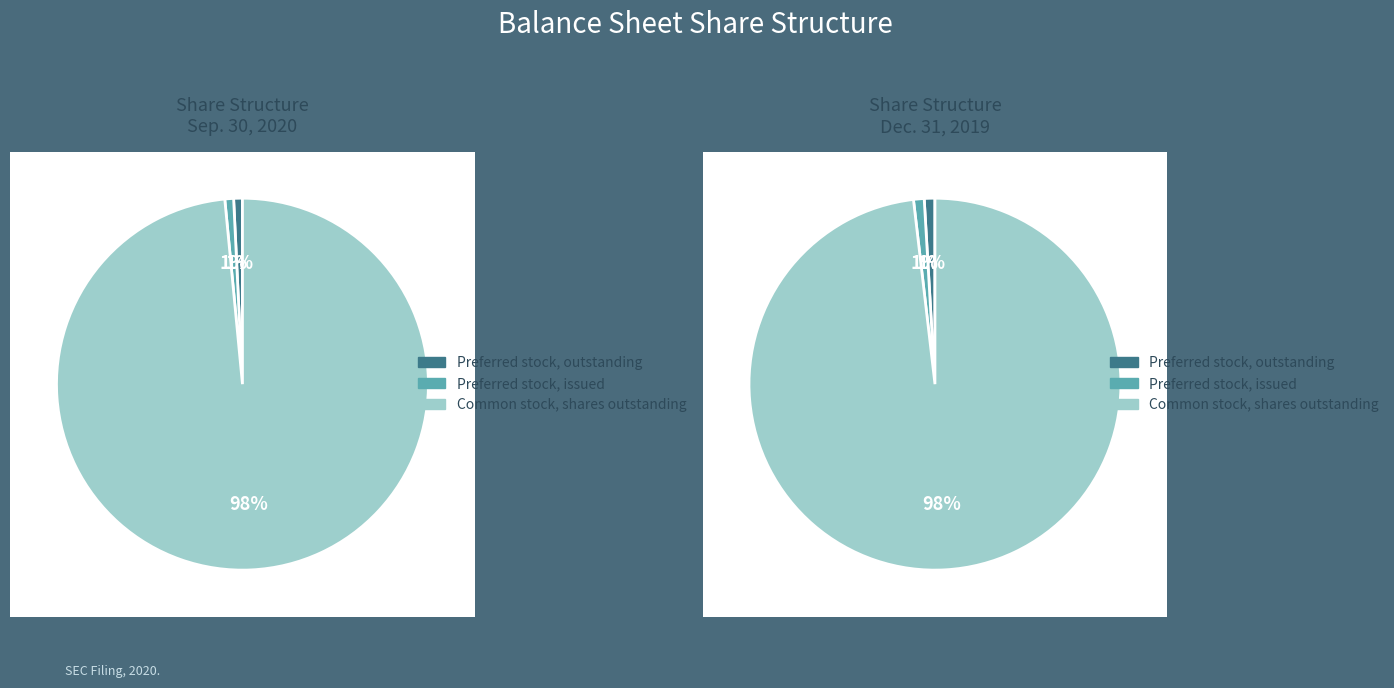

At Common stock, shares outstanding, list the series in order from smallest to largest.

Dec. 31, 2019, Sep. 30, 2020